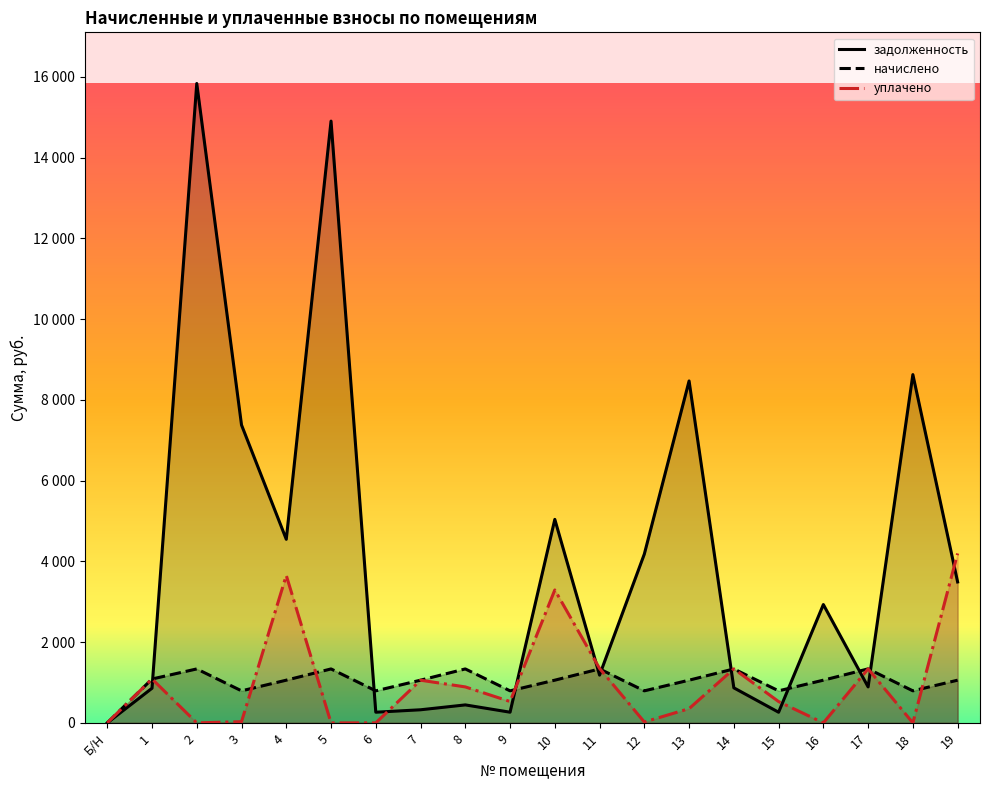

Reading left to right, what are all the values shown in this chart?

задолженность: Б/Н=0.0	1=858.2	2=15838.0	3=7379.0	4=4547.6	5=14906.0	6=264.6	7=324.6	8=445.5	9=264.6	10=5040.6	11=1183.0	12=4181.4	13=8469.6	14=868.1	15=264.0	16=2931.3	17=891.4	18=8627.0	19=3491.3
начислено: Б/Н=0.0	1=1087.0	2=1336.5	3=793.8	4=1057.9	5=1336.5	6=793.8	7=1057.9	8=1336.5	9=793.8	10=1057.9	11=1336.5	12=793.8	13=1057.9	14=1336.5	15=793.8	16=1057.9	17=1338.1	18=793.8	19=1057.9
уплачено: Б/Н=0.0	1=1088.0	2=0.0	3=30.0	4=3653.0	5=0.0	6=0.0	7=1057.0	8=891.0	9=529.2	10=3293.0	11=1348.0	12=22.0	13=353.0	14=1338.0	15=528.0	16=0.0	17=1338.0	18=0.0	19=4196.5